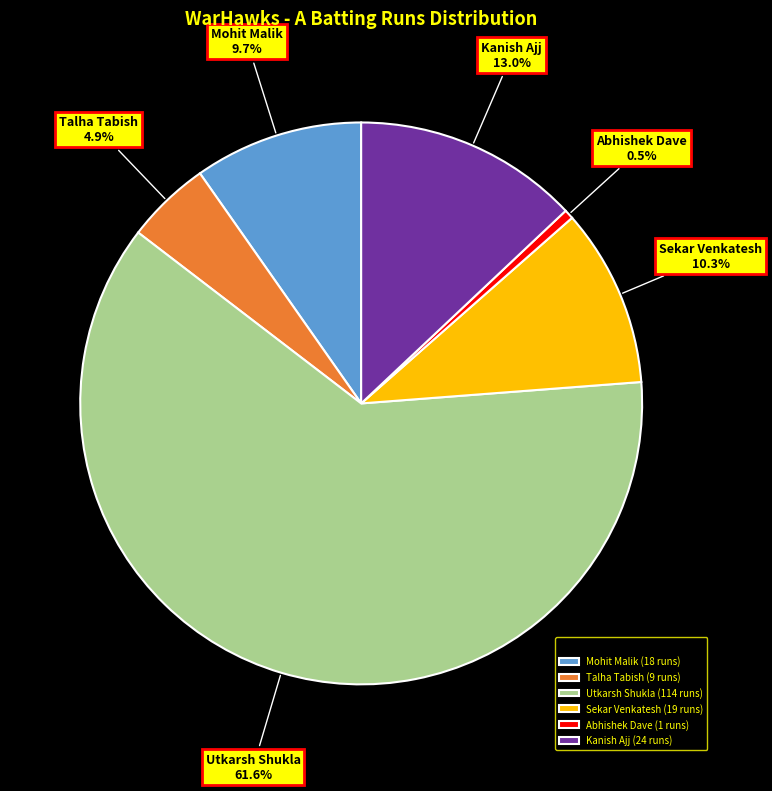

Does Utkarsh Shukla account for over 50% of the chart?

Yes